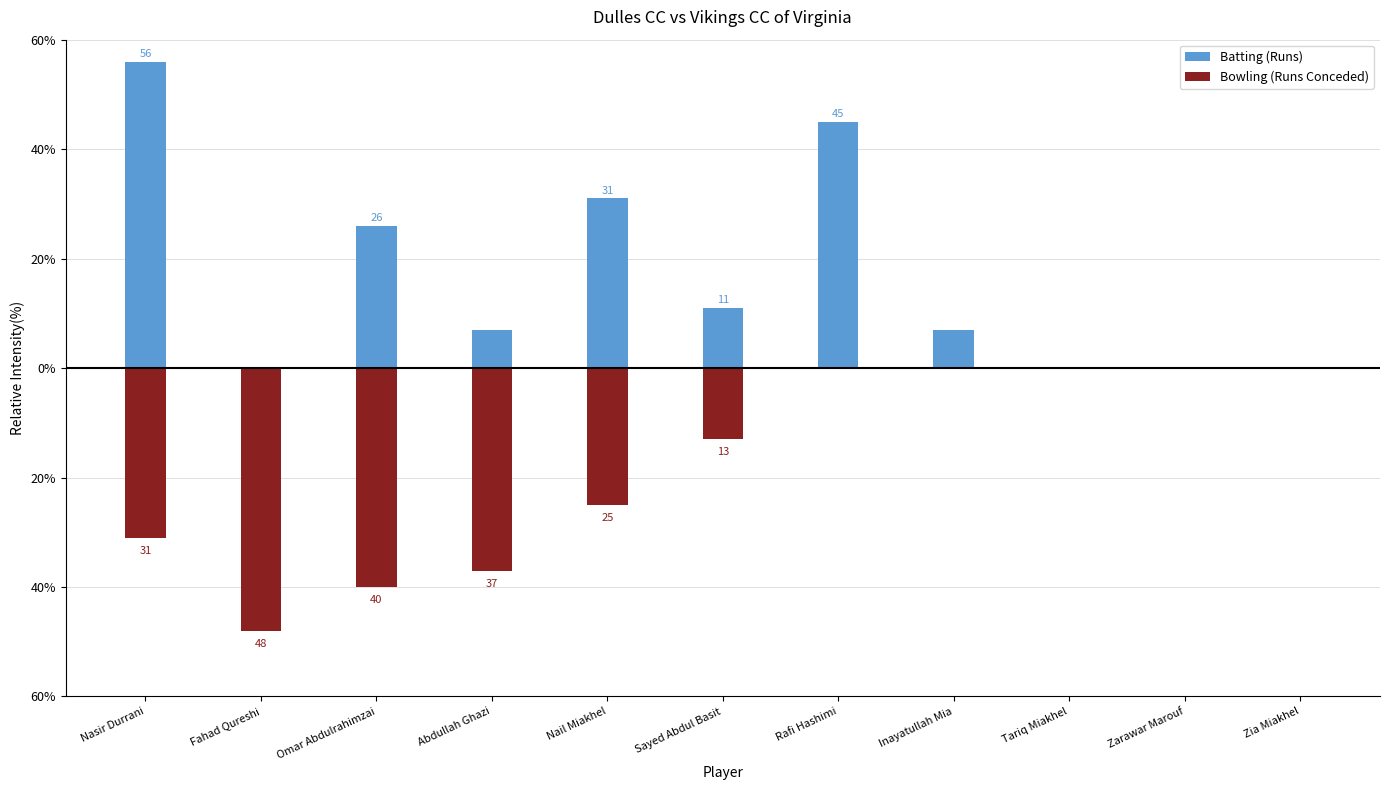

What is the label of the 4th bar from the right?

Inayatullah Mia